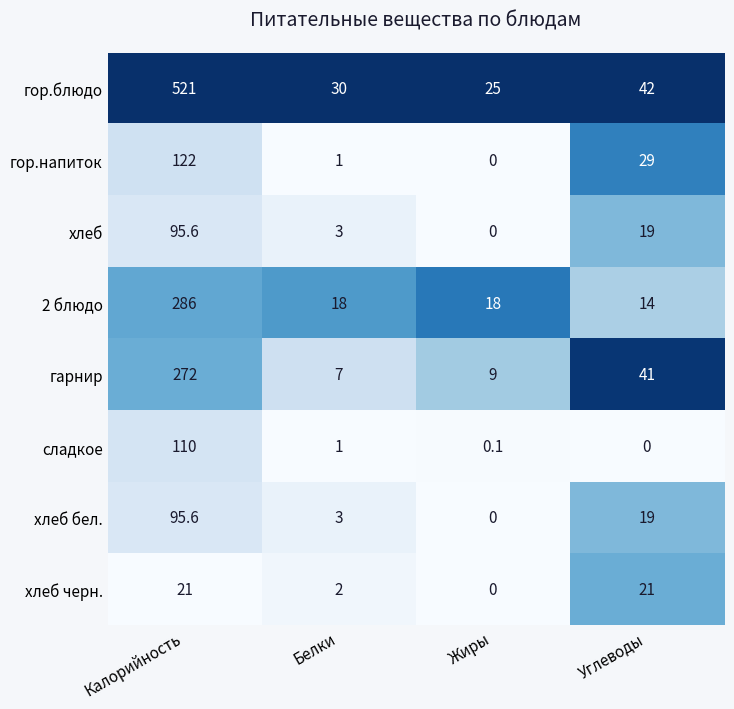

What is the difference between the highest and lowest values at Калорийность?

500.0